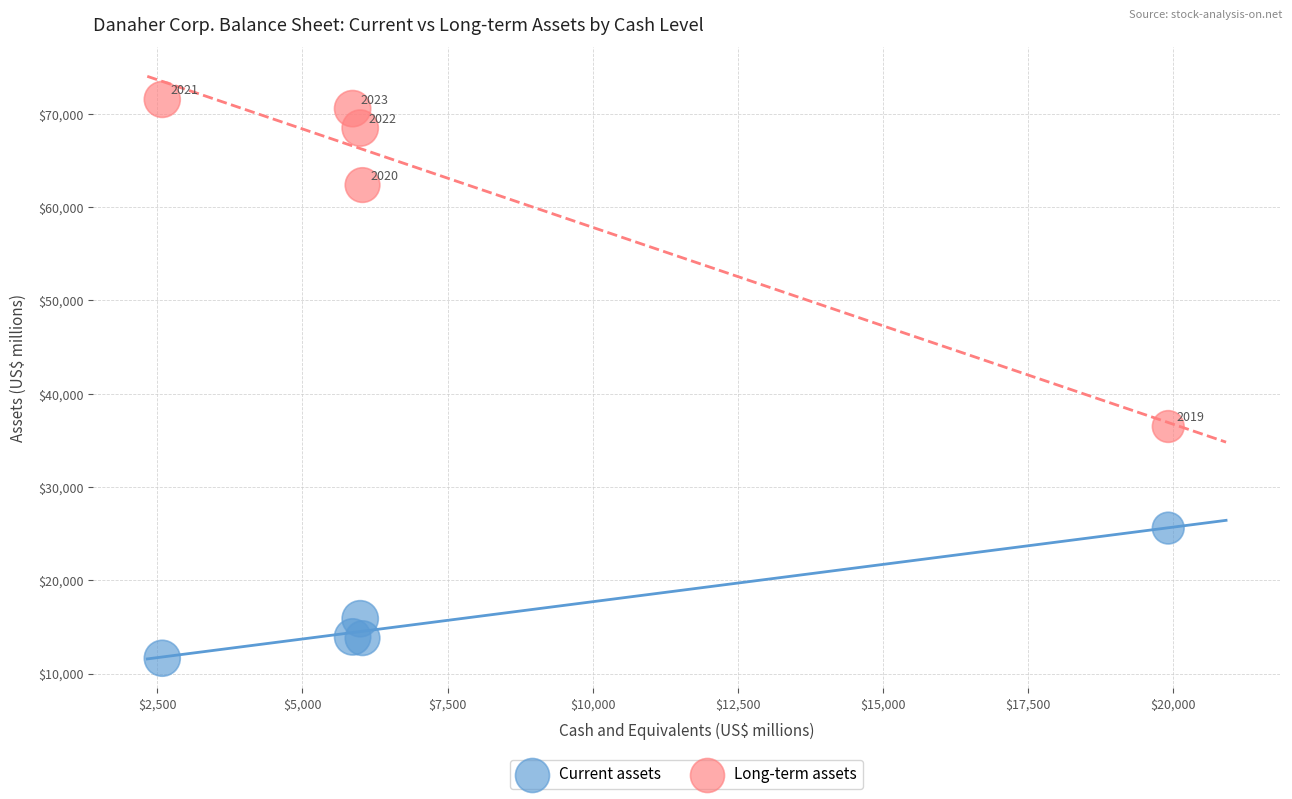

Which series reaches the maximum Y coordinate?

Long-term assets